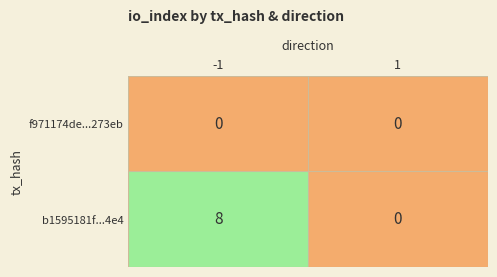

Between -1 and 1, which series saw the biggest shift?

b1595181f...4e4